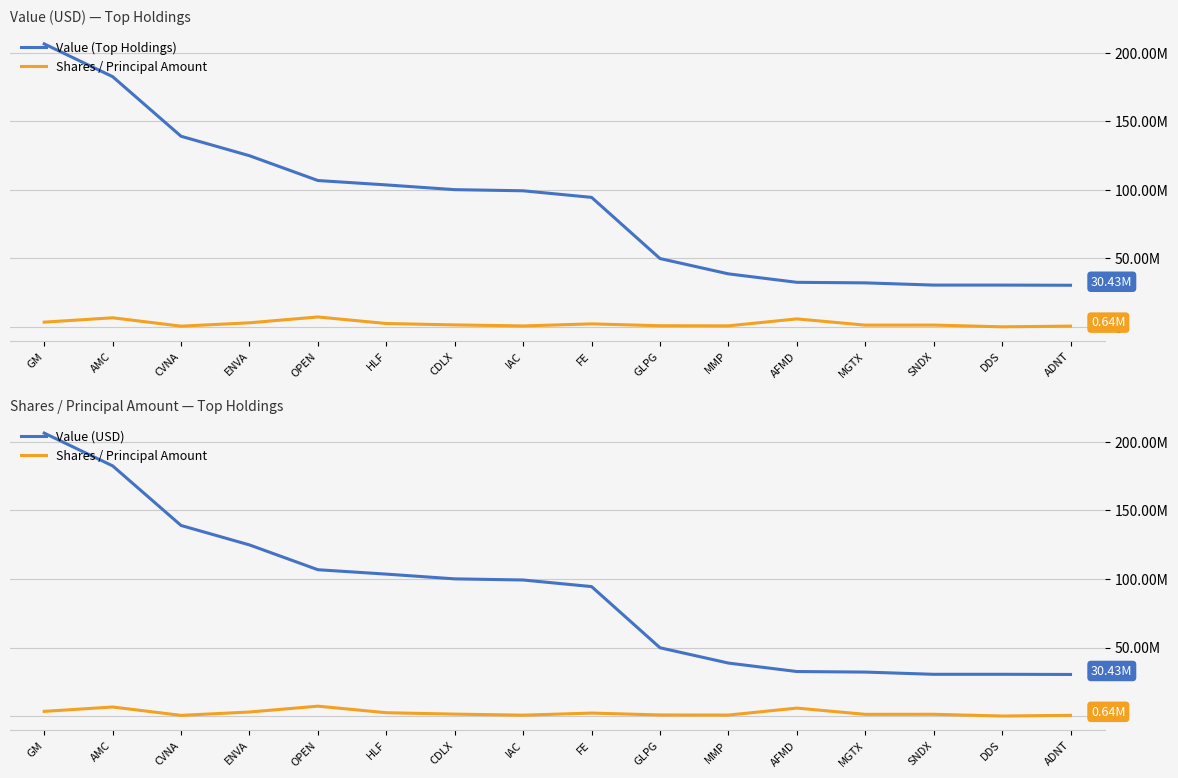

What is the average value of the Value (Top Holdings) series?

87637312